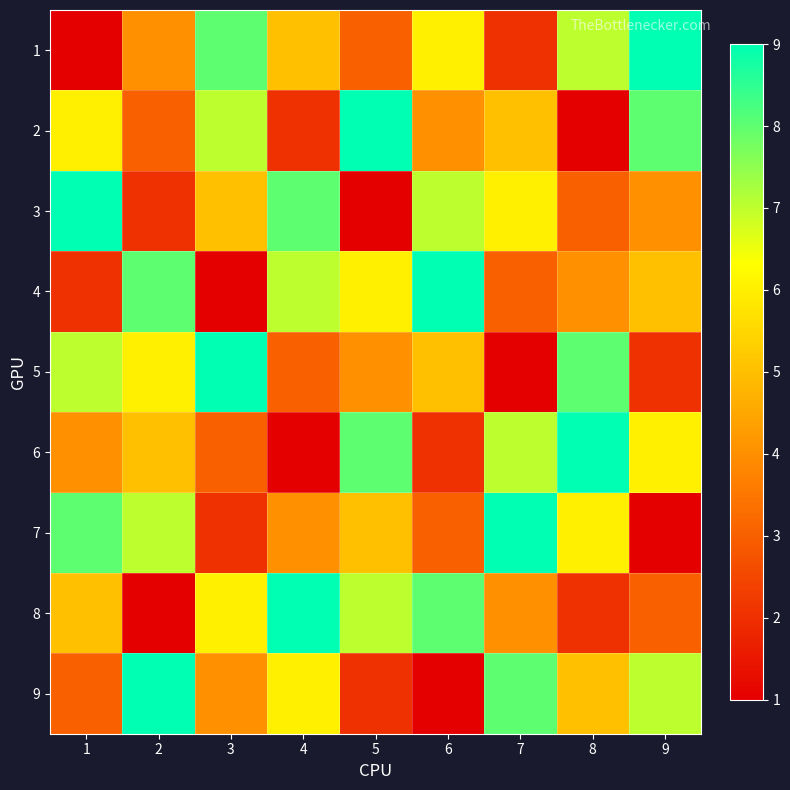

Reading left to right, transcribe all the data shown in this chart.

1: 1=1	2=4	3=8	4=5	5=3	6=6	7=2	8=7	9=9
2: 1=6	2=3	3=7	4=2	5=9	6=4	7=5	8=1	9=8
3: 1=9	2=2	3=5	4=8	5=1	6=7	7=6	8=3	9=4
4: 1=2	2=8	3=1	4=7	5=6	6=9	7=3	8=4	9=5
5: 1=7	2=6	3=9	4=3	5=4	6=5	7=1	8=8	9=2
6: 1=4	2=5	3=3	4=1	5=8	6=2	7=7	8=9	9=6
7: 1=8	2=7	3=2	4=4	5=5	6=3	7=9	8=6	9=1
8: 1=5	2=1	3=6	4=9	5=7	6=8	7=4	8=2	9=3
9: 1=3	2=9	3=4	4=6	5=2	6=1	7=8	8=5	9=7